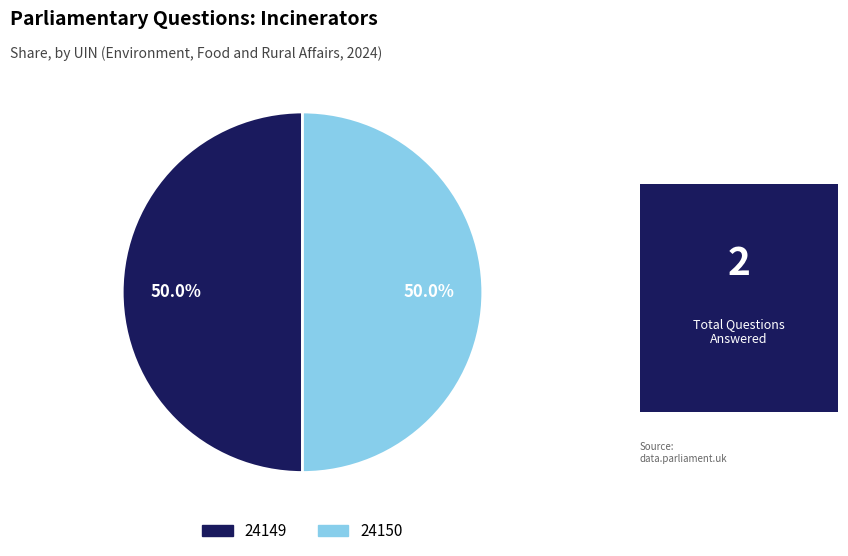

Is it true that 24150 is 40% of the pie?

False